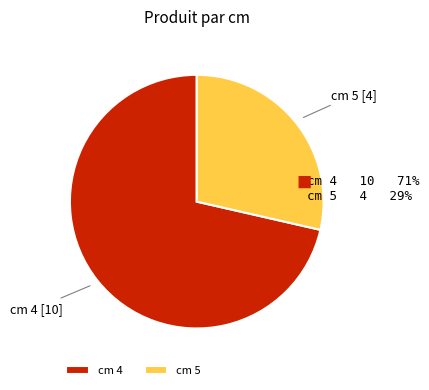

Rank the categories by value from lowest to highest.

cm 5, cm 4